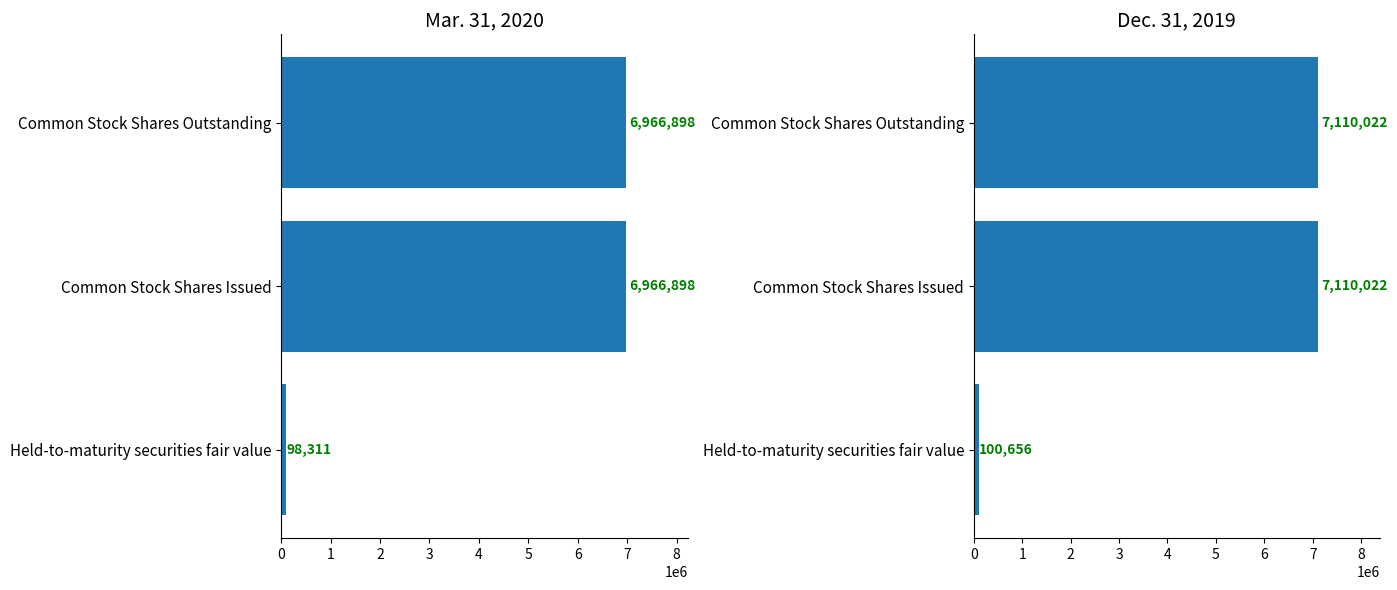

At Held-to-maturity securities fair value, list the series in order from smallest to largest.

Mar. 31, 2020, Dec. 31, 2019